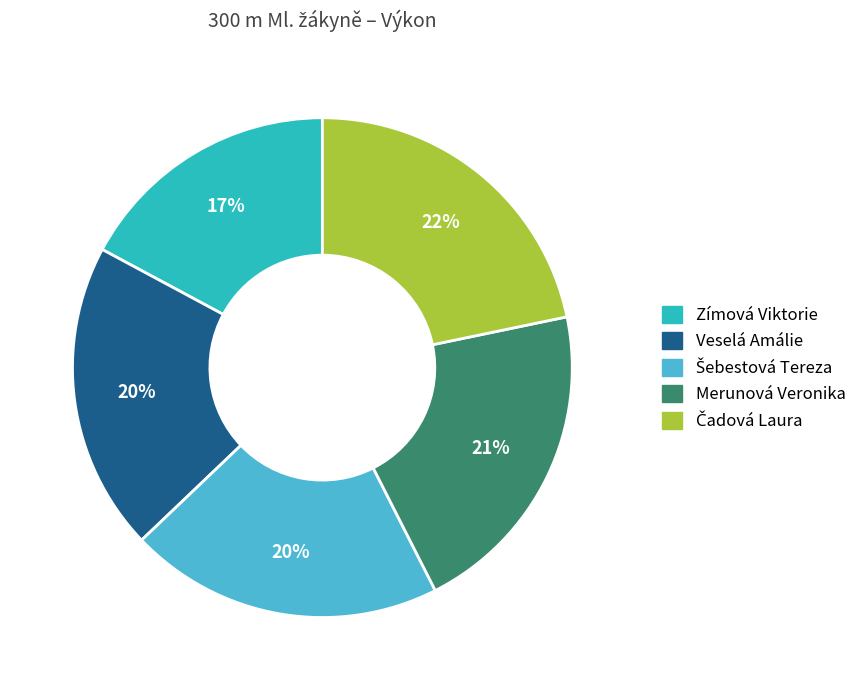

Is the sum of Zímová Viktorie and Veselá Amálie greater than half?

No